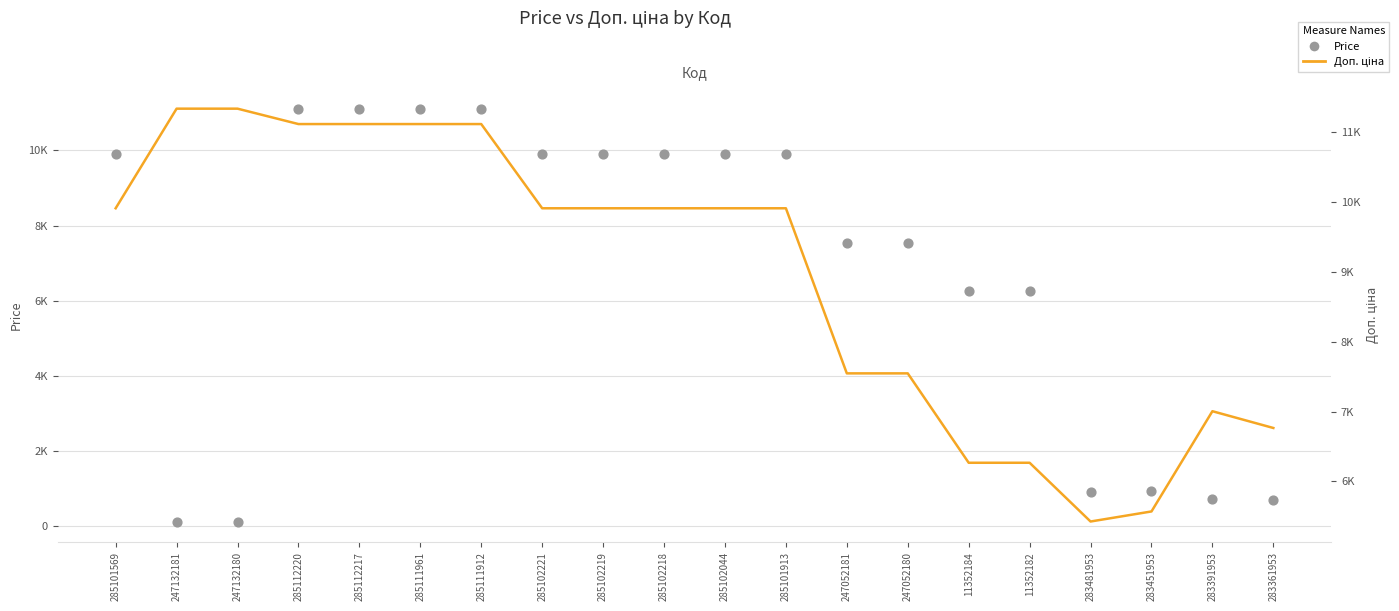

At how many categories does at least one series exceed 4058?

20